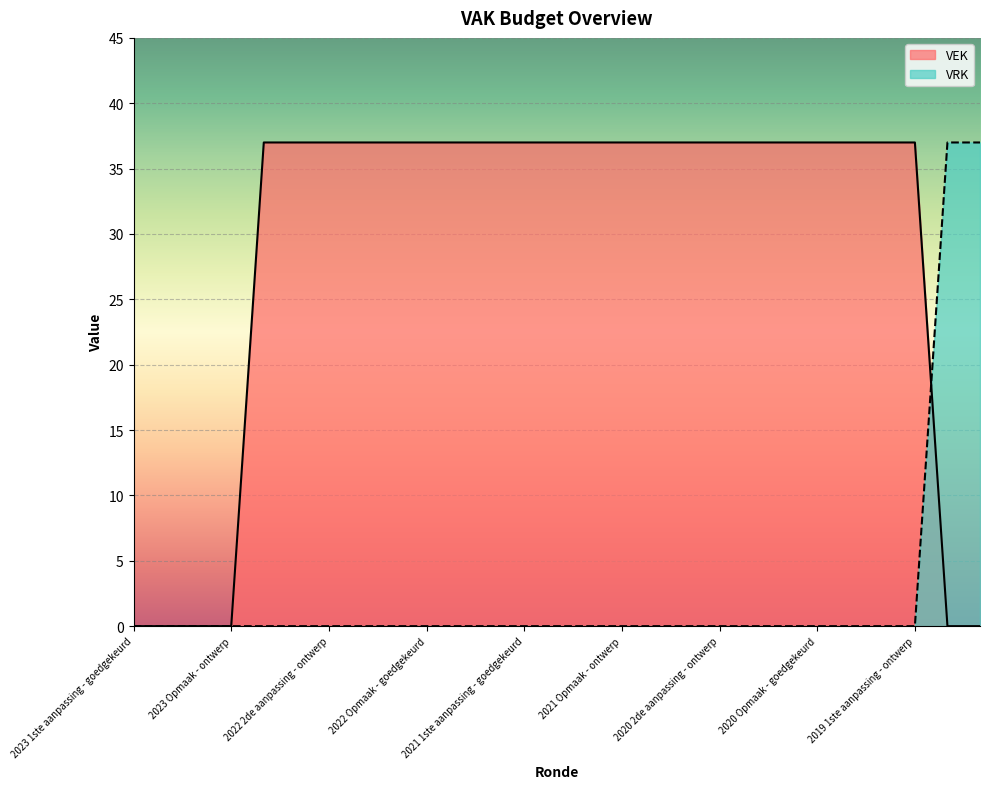

At which label is VEK closest to 18?

2023 1ste aanpassing - goedgekeurd